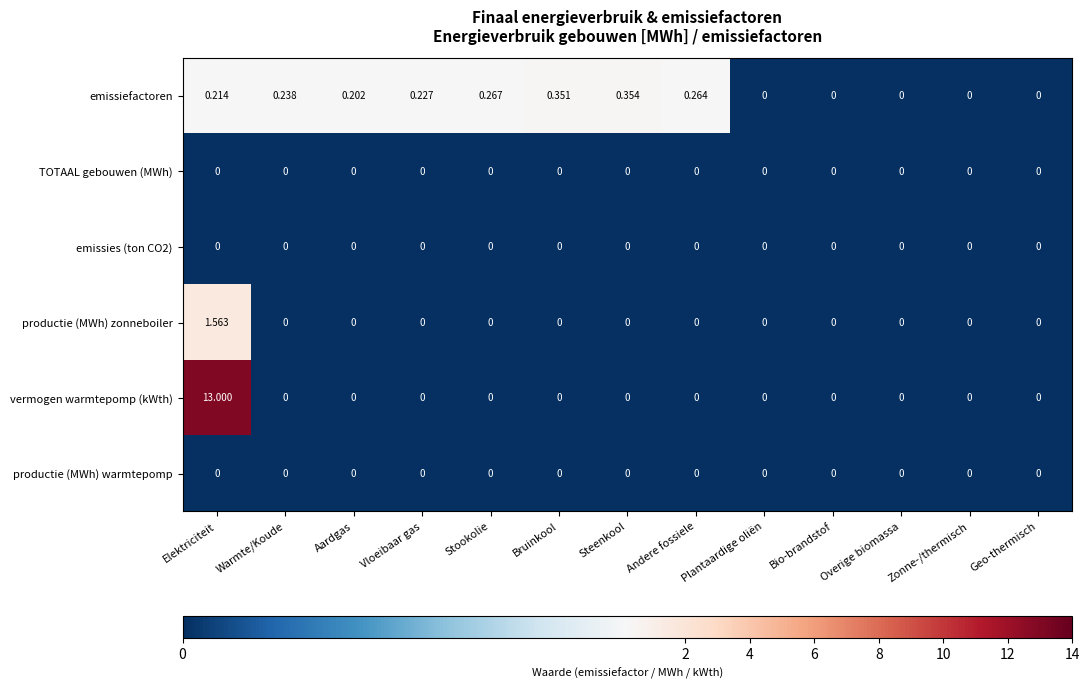

Which category has the highest value across all series?

Elektriciteit